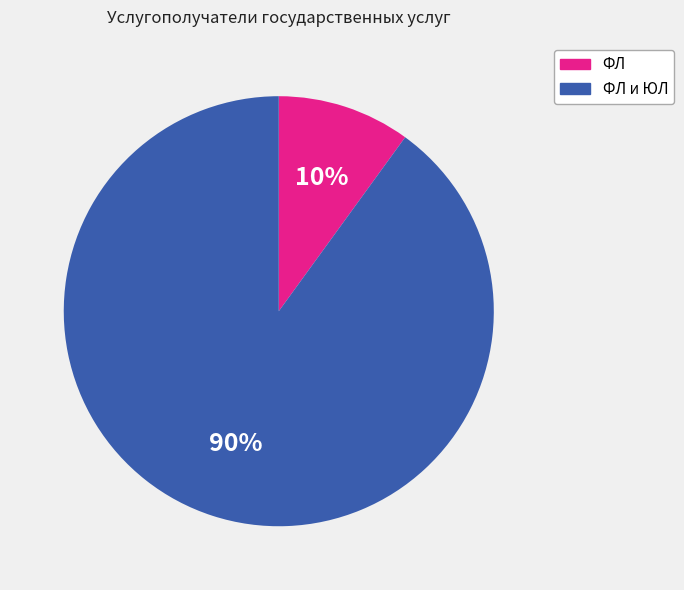

To the nearest percent, what percentage of the pie is ФЛ и ЮЛ?

90%